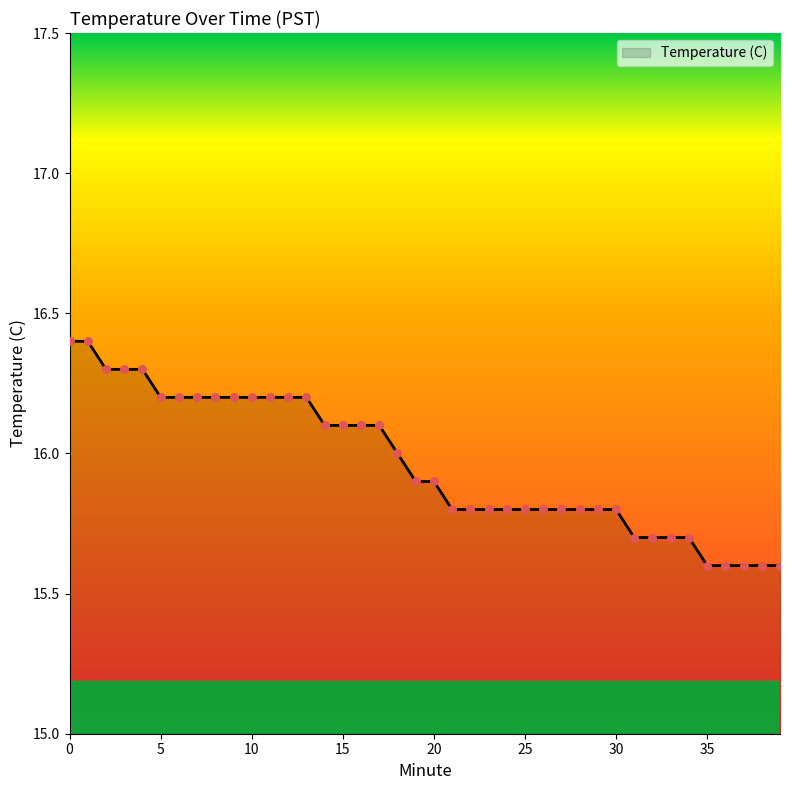

What is the greatest value displayed?

16.4